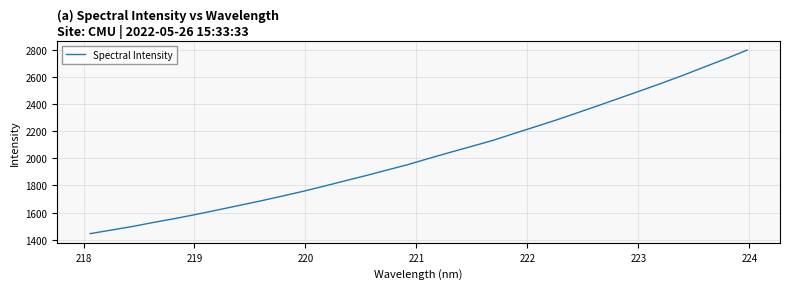

What is the smallest value displayed?

1443.9